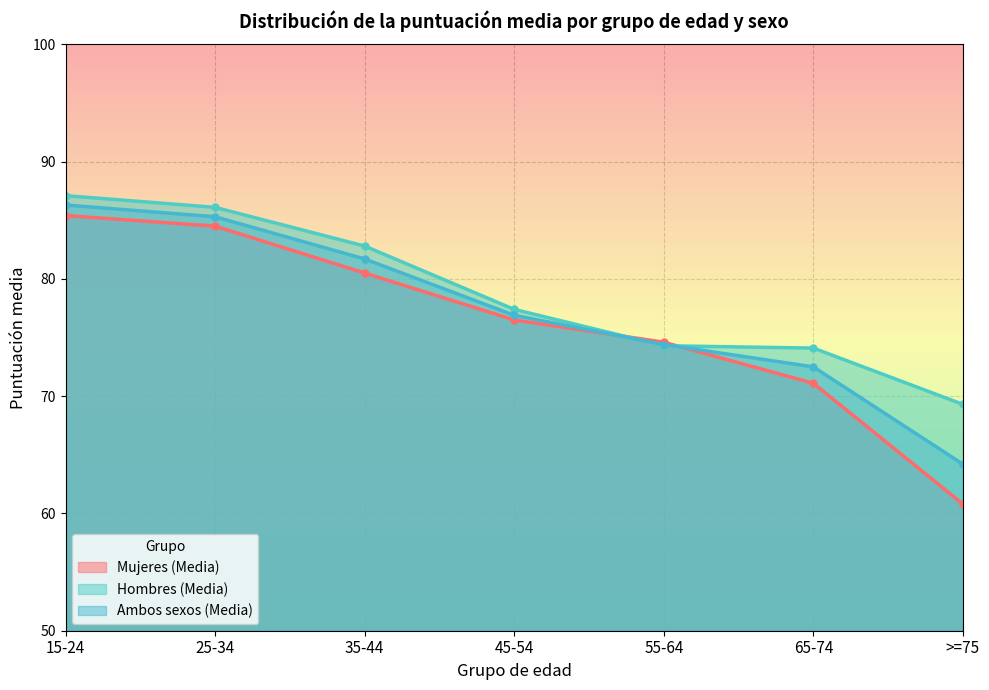

How many data points does each series have?

7